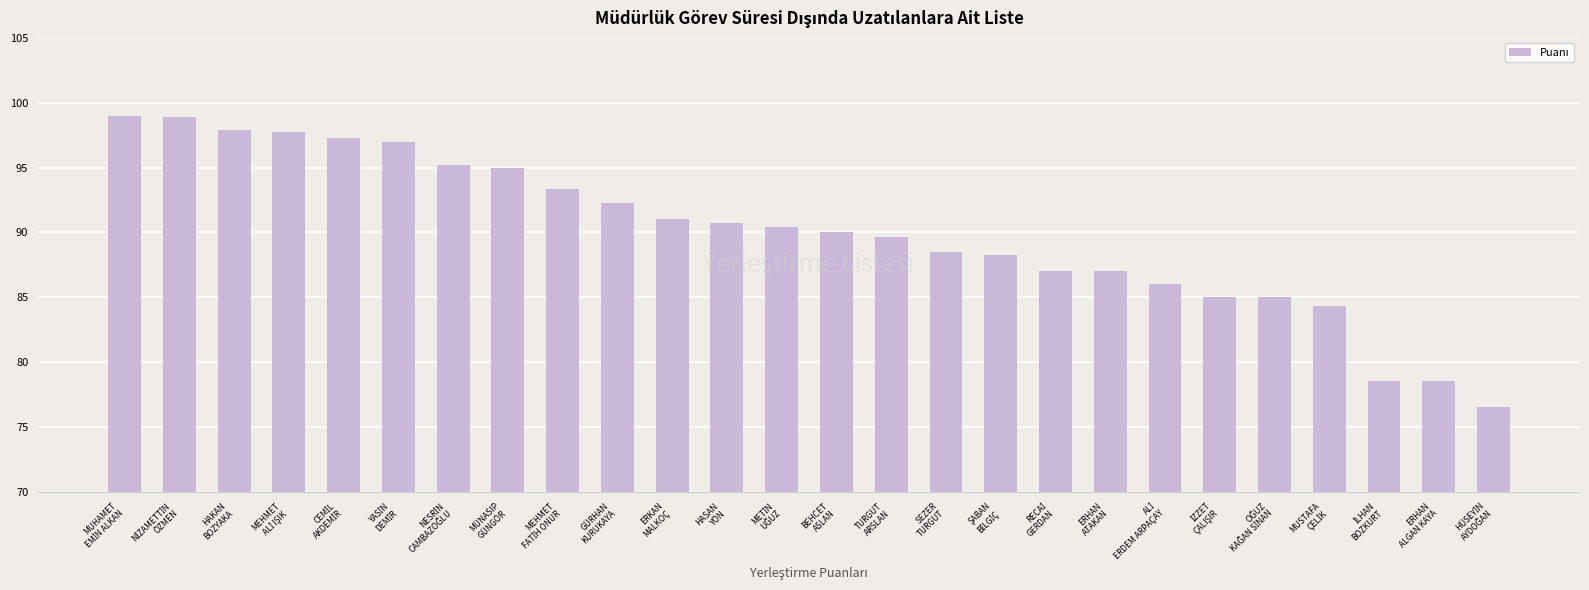

What is the greatest value displayed?

99.0